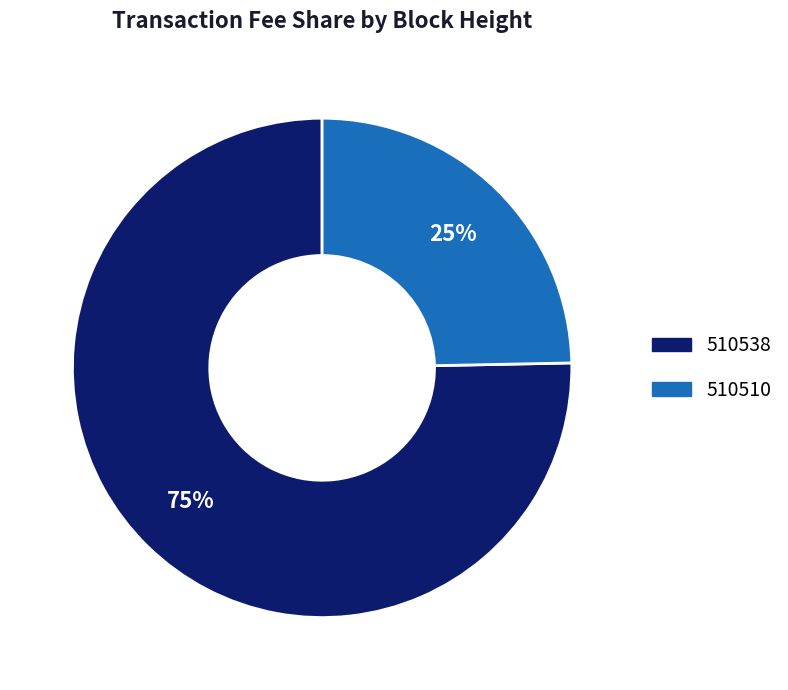

Rank the categories by value from lowest to highest.

510510, 510538